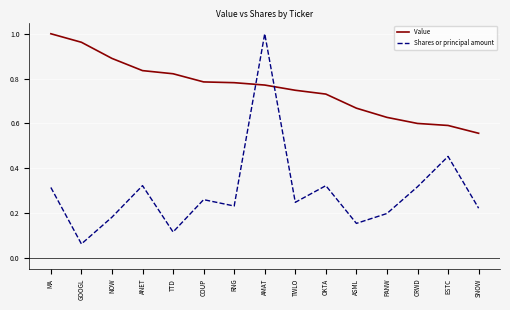

Rank the series at ASML from highest to lowest value.

Value, Shares or principal amount